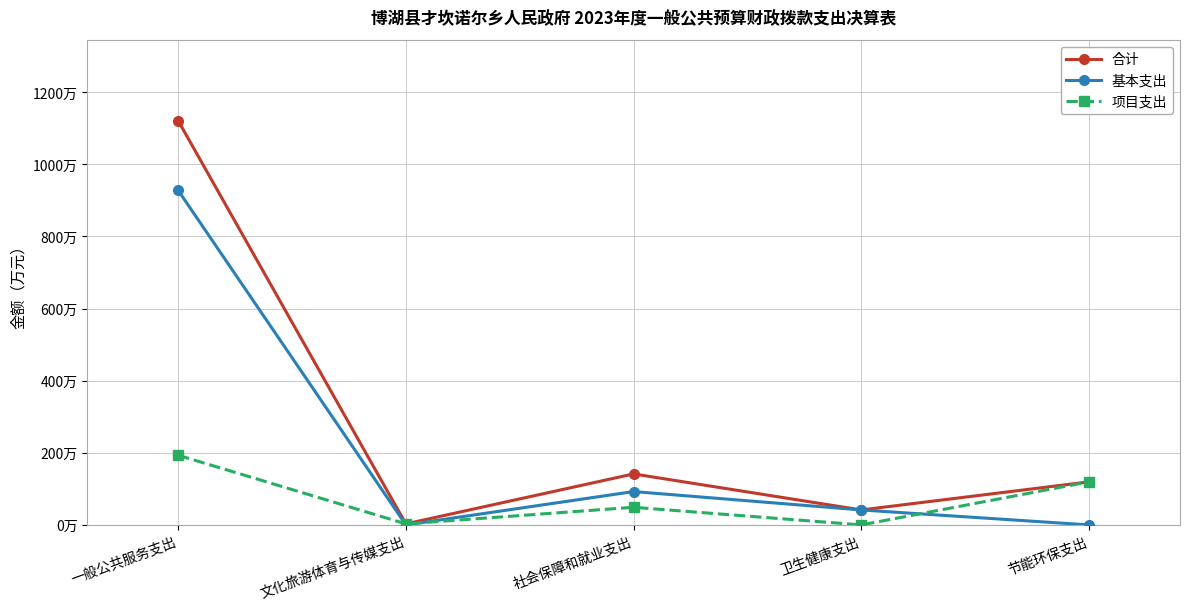

What are all the series names shown in the legend?

合计, 基本支出, 项目支出